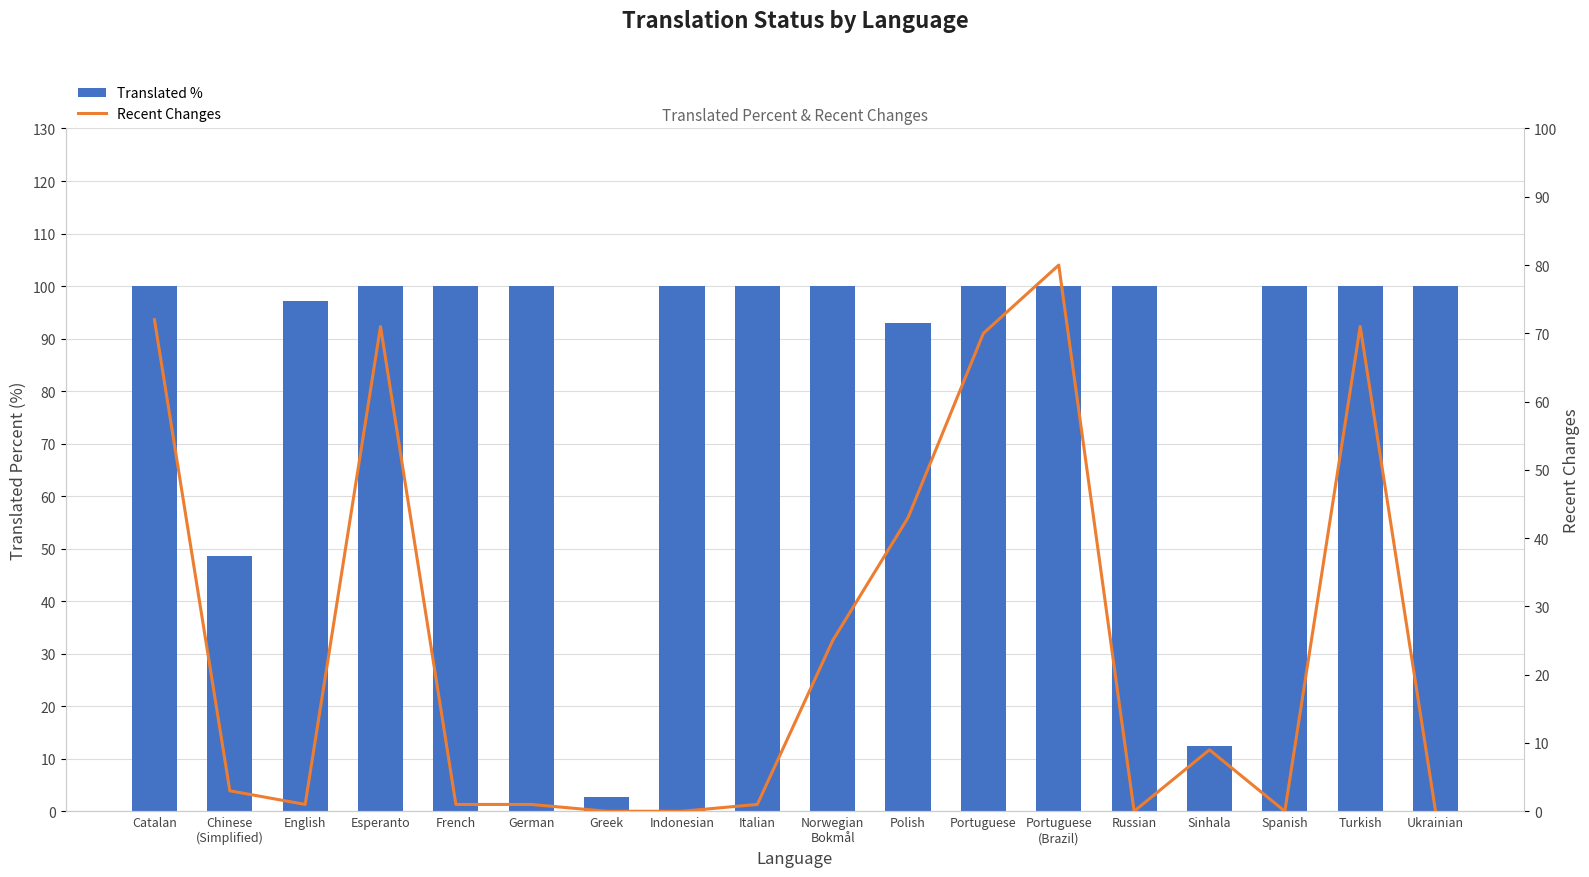

Reading left to right, transcribe all the data shown in this chart.

Translated %: Catalan=100.0	Chinese
(Simplified)=48.6	English=97.2	Esperanto=100.0	French=100.0	German=100.0	Greek=2.7	Indonesian=100.0	Italian=100.0	Norwegian
Bokmål=100.0	Polish=93.0	Portuguese=100.0	Portuguese
(Brazil)=100.0	Russian=100.0	Sinhala=12.5	Spanish=100.0	Turkish=100.0	Ukrainian=100.0
Recent Changes: Catalan=72.0	Chinese
(Simplified)=3.0	English=1.0	Esperanto=71.0	French=1.0	German=1.0	Greek=0.0	Indonesian=0.0	Italian=1.0	Norwegian
Bokmål=25.0	Polish=43.0	Portuguese=70.0	Portuguese
(Brazil)=80.0	Russian=0.0	Sinhala=9.0	Spanish=0.0	Turkish=71.0	Ukrainian=0.0